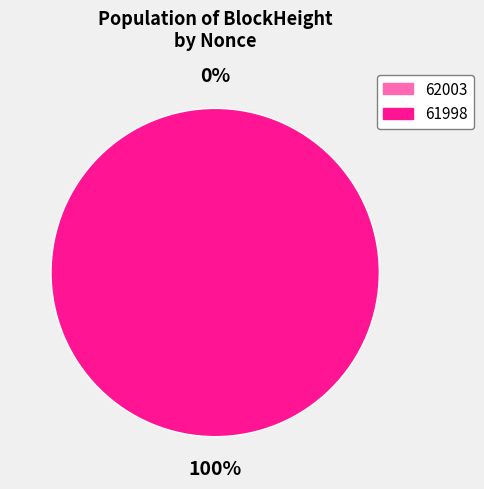

What is the change in value from 62003 to 61998?

+30716